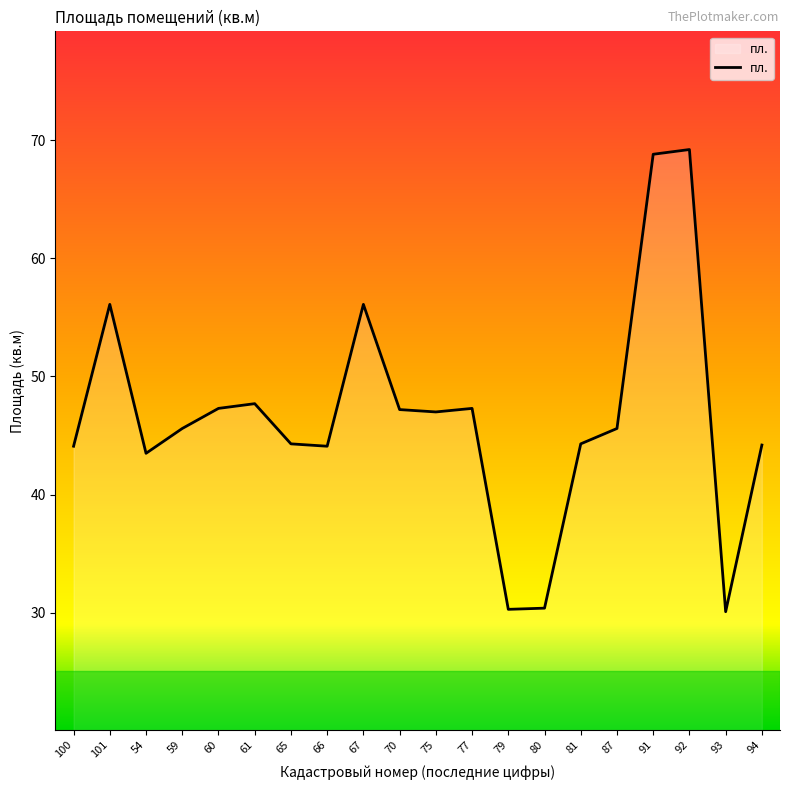

What position from the left is 79?

13